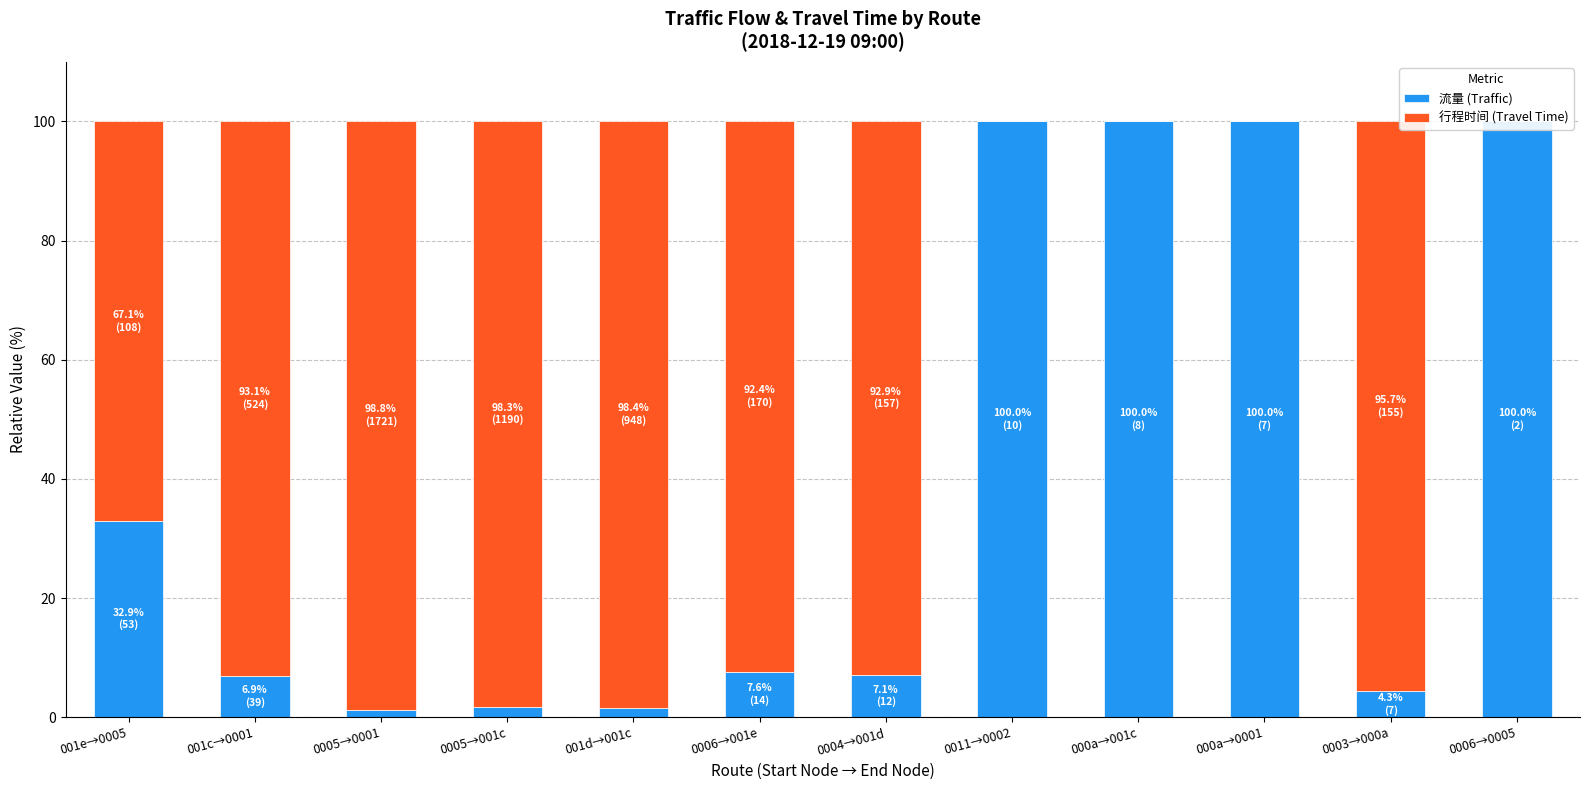

What are all the series names shown in the legend?

流量 (Traffic), 行程时间 (Travel Time)